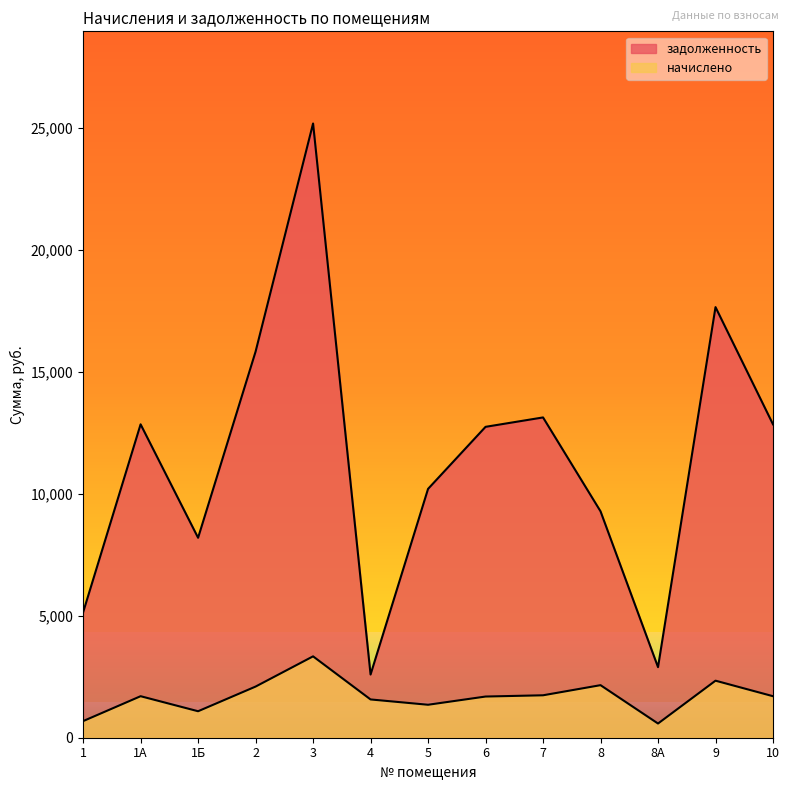

True or false: задолженность and начислено intersect in this chart.

False